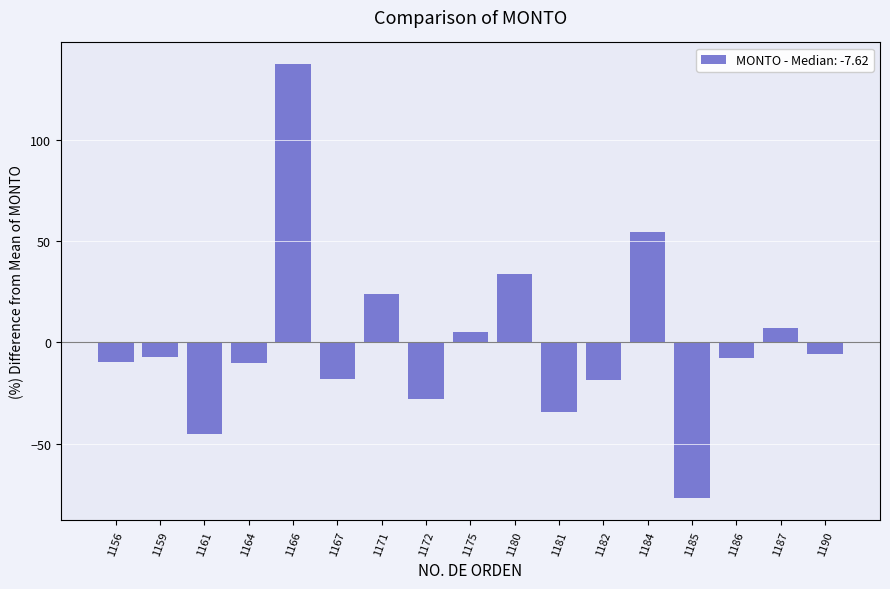

True or false: the data shows 33.7 at 1180.

True